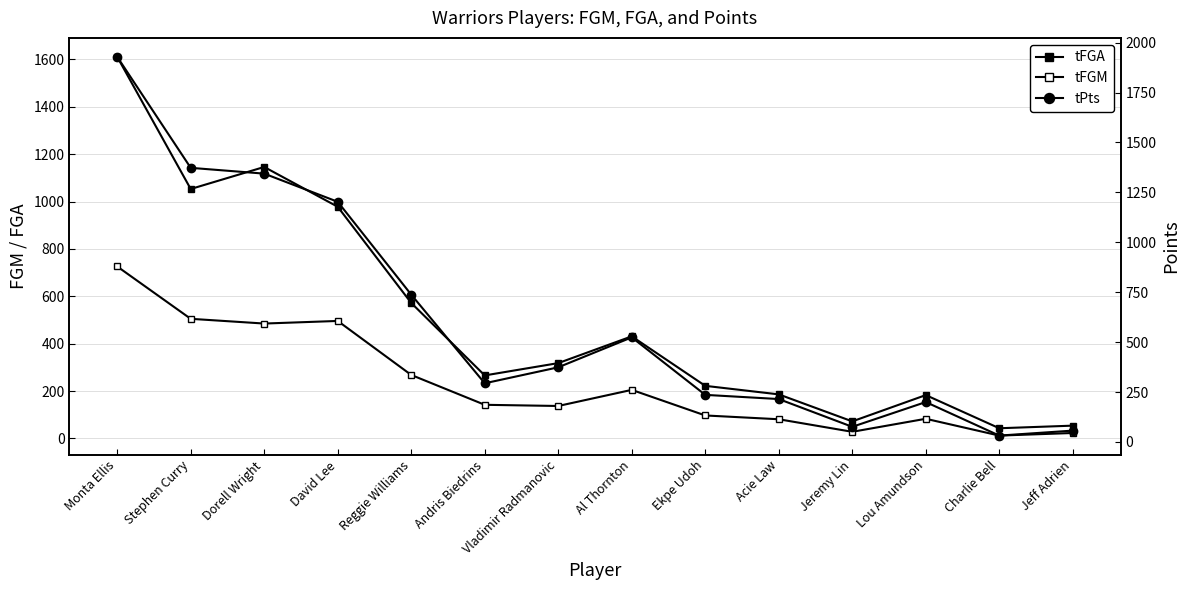

What is the minimum value for tFGM?

12